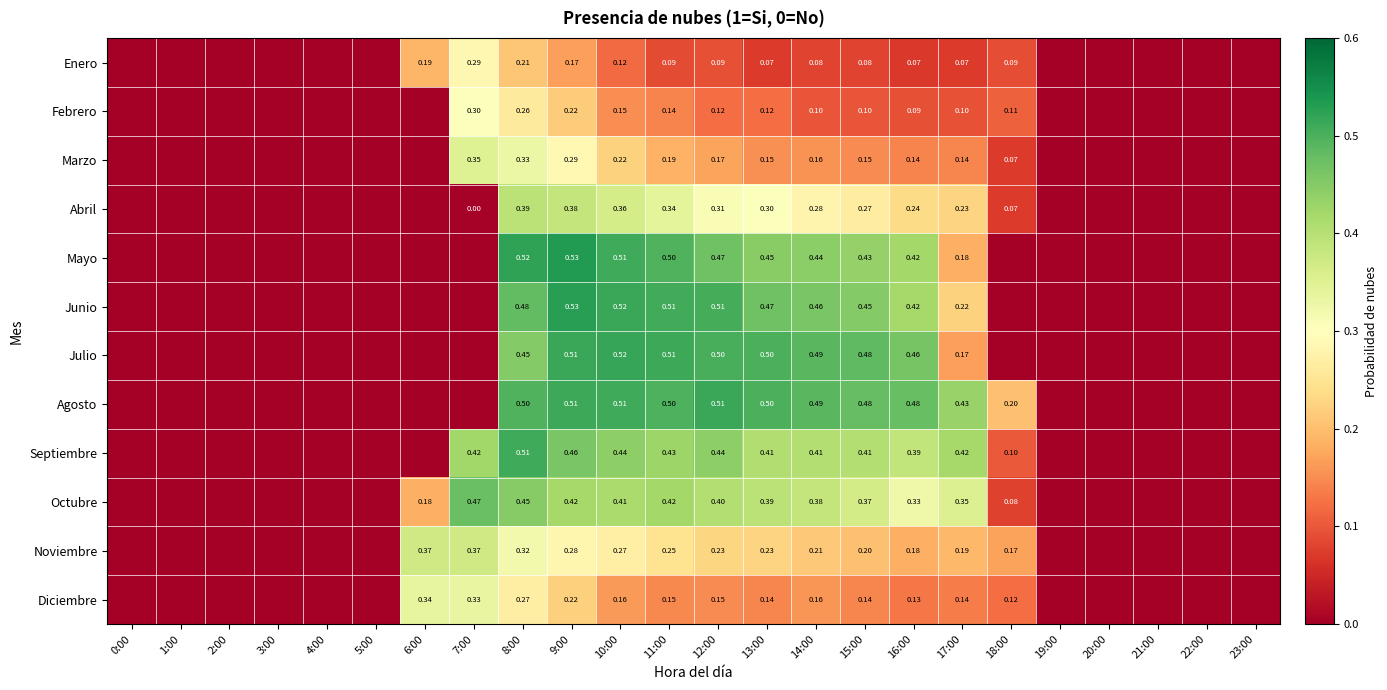

Which series changed the most between 14:00 and 15:00?

Diciembre